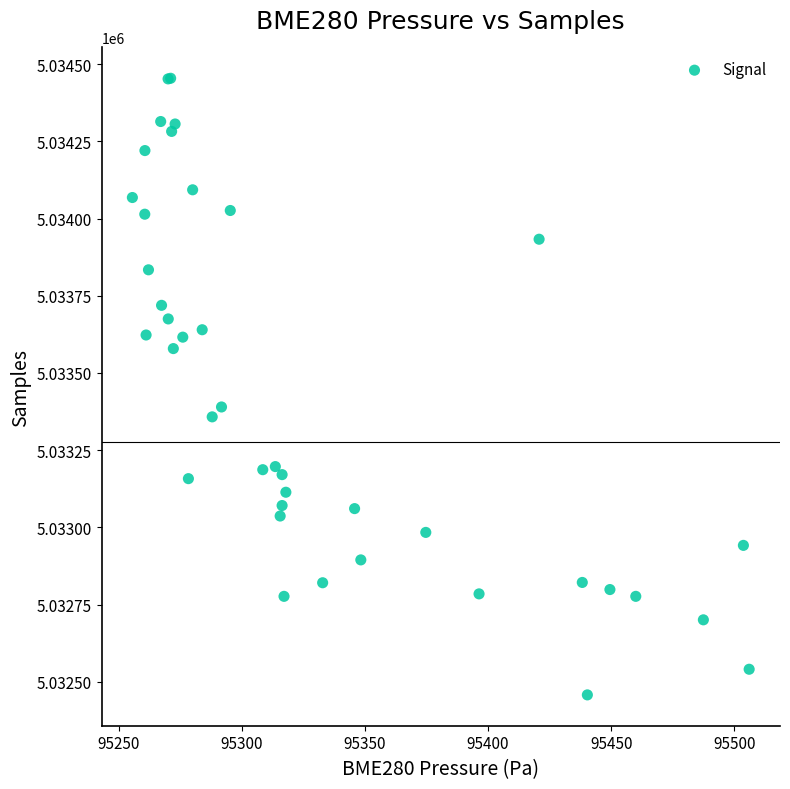

What Y value in the scatter plot is closest to 5033456?

5033390